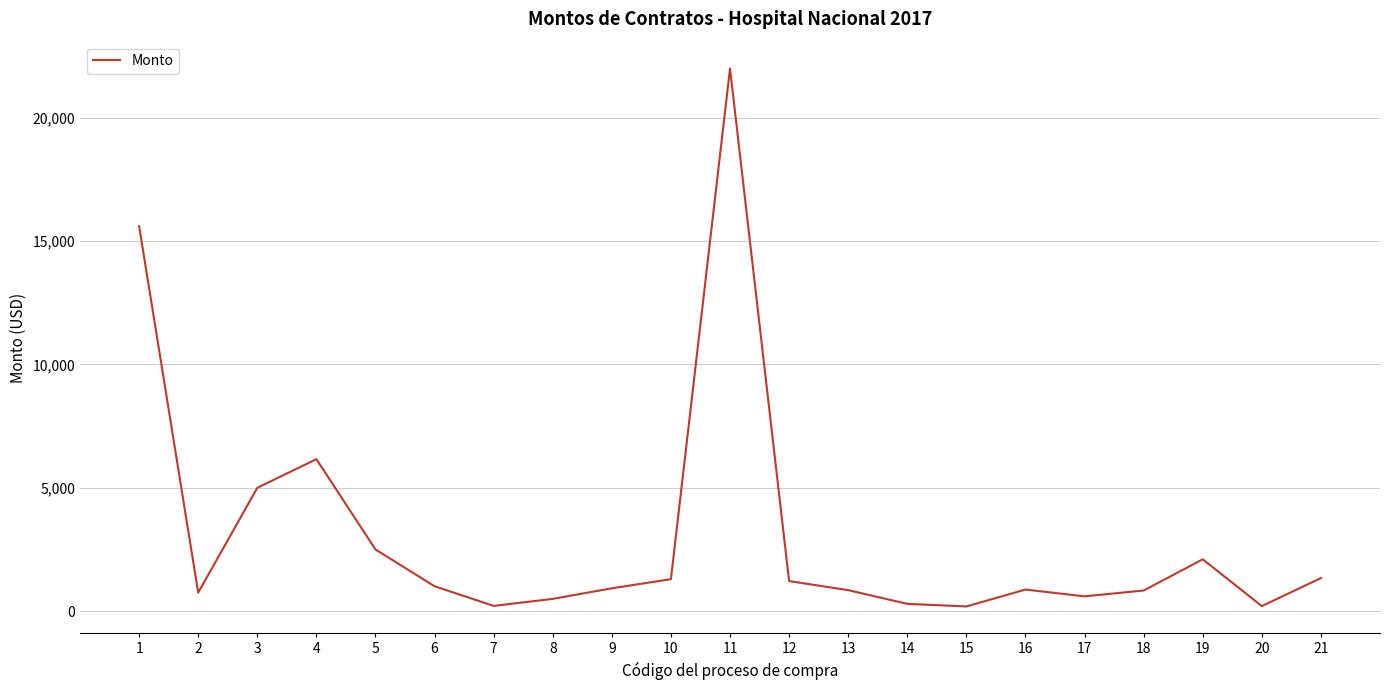

What is the average value?

3069.8